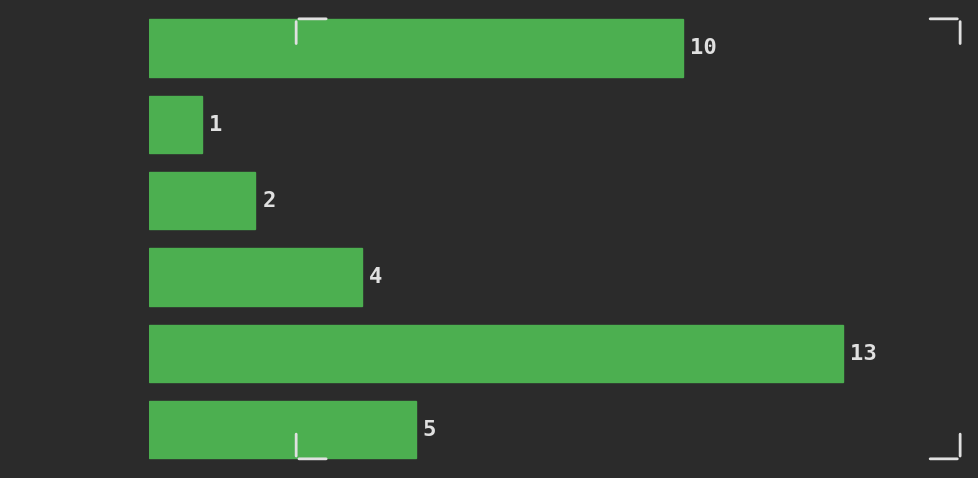

Reading top to bottom, extract all data points from this chart.

[0.0, 1.0)=10	[1.0, 2.0)=1	[2.0, 3.0)=2	[3.0, 4.0)=4	[4.0, 5.0)=13	[5.0, 6.0)=5